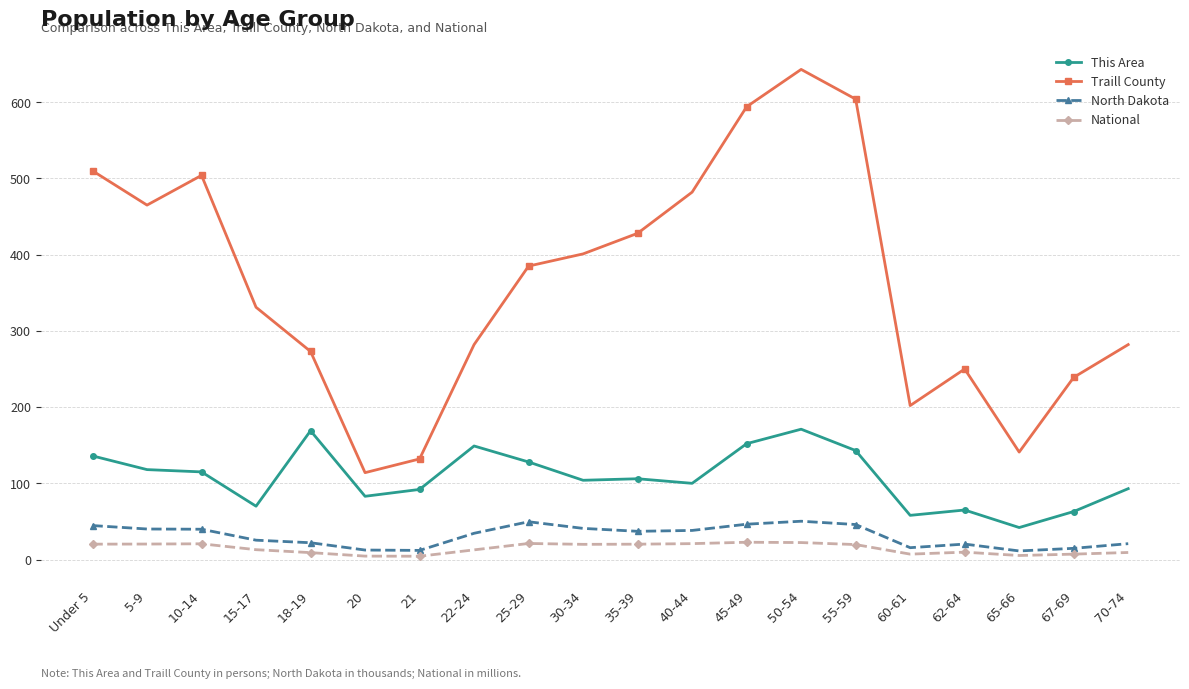

Rank the series at 50-54 from highest to lowest value.

Traill County, This Area, North Dakota, National